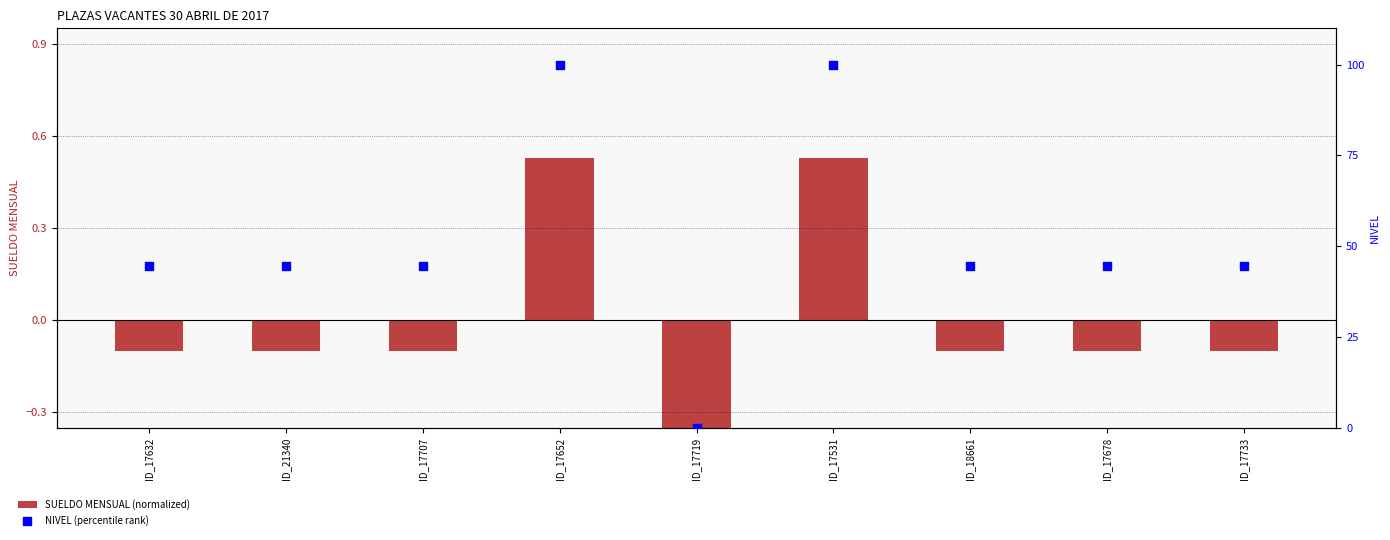

What is the total value across all series at ID_17733?

44.3